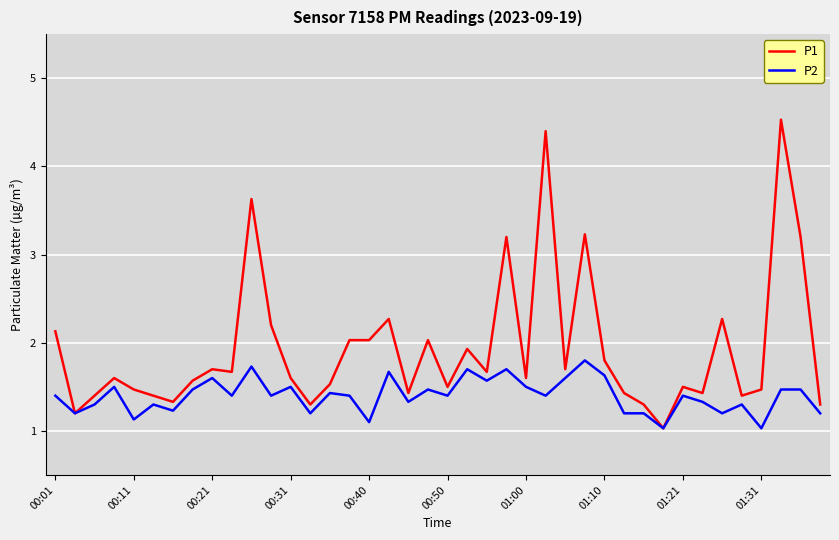

What is the difference between the maximum and minimum values in the P1 series?

3.5